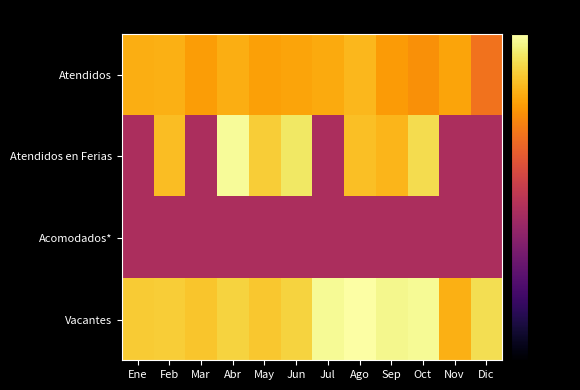

Between Jun and Dic, which is larger?

Jun